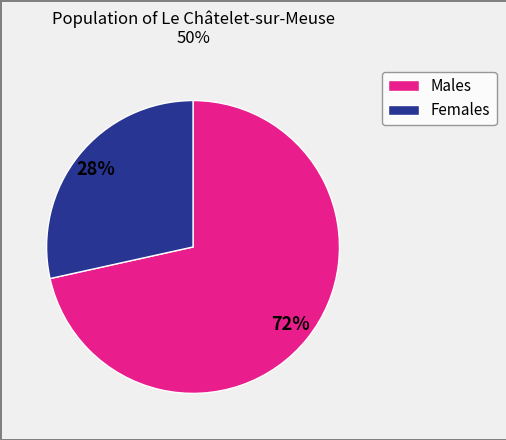

To the nearest percent, what is the average slice percentage?

50%